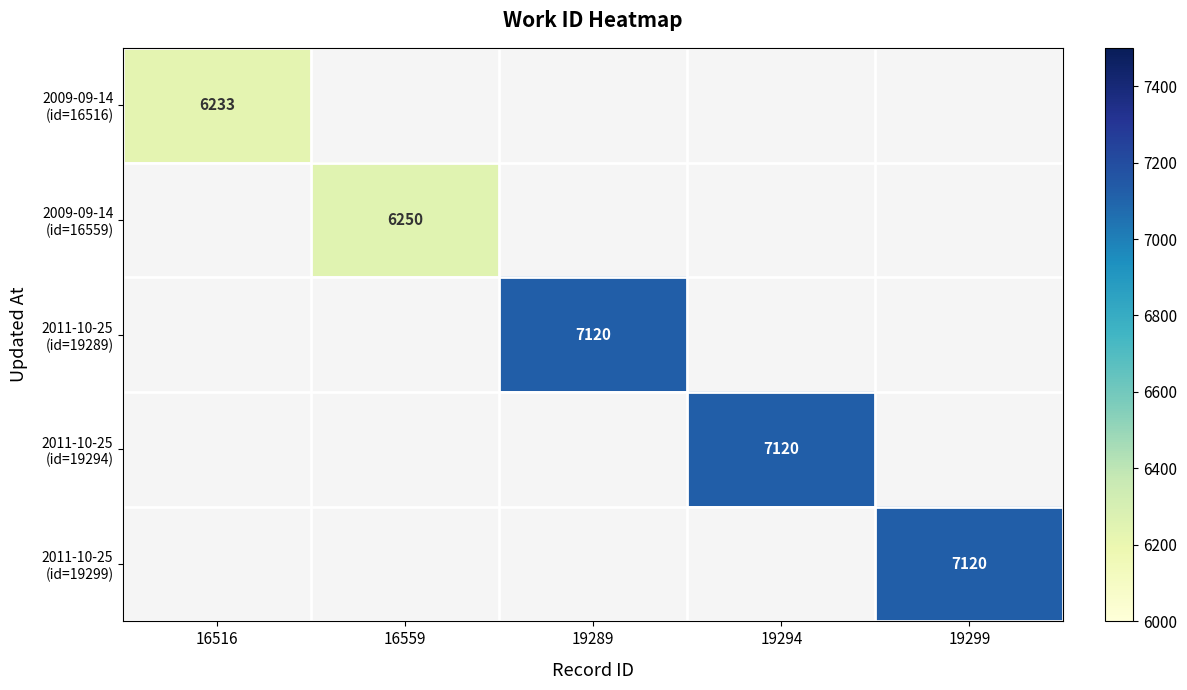

What is the smallest value displayed?

6233.0